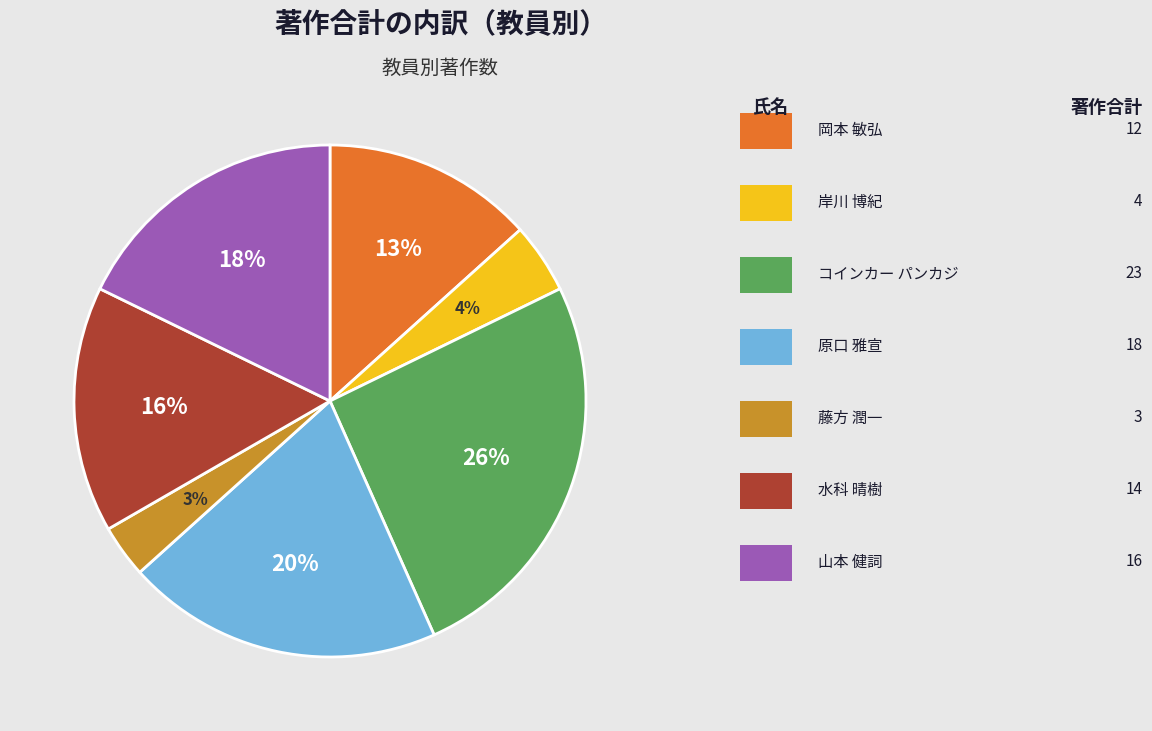

To the nearest percent, what is the average slice percentage?

14%